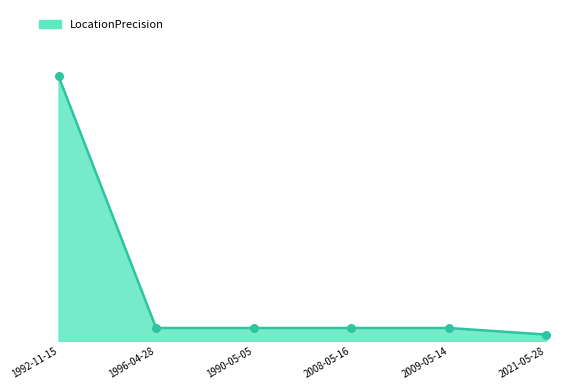

Which has a higher value, 1990-05-05 or 2008-05-16?

1990-05-05